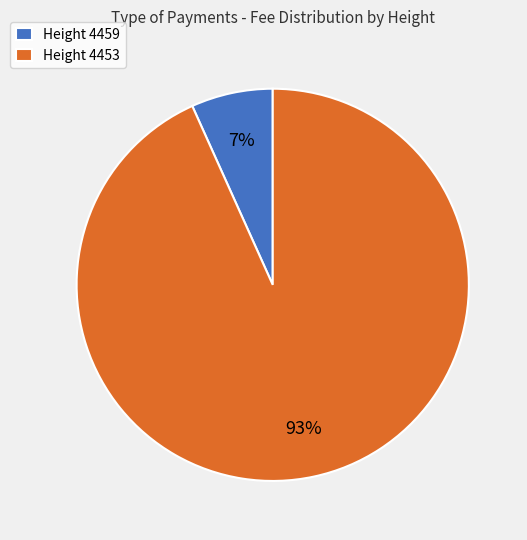

Between Height 4459 and Height 4453, which is larger?

Height 4453